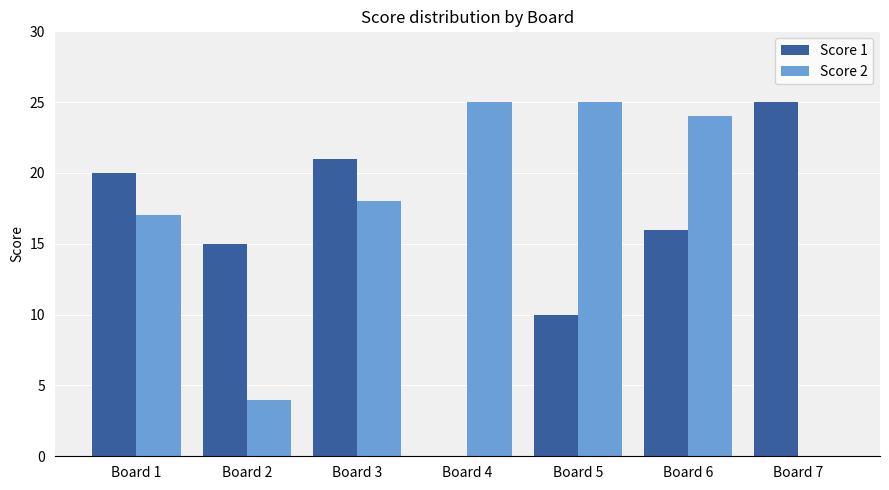

Which series changed the most between Board 2 and Board 5?

Score 2